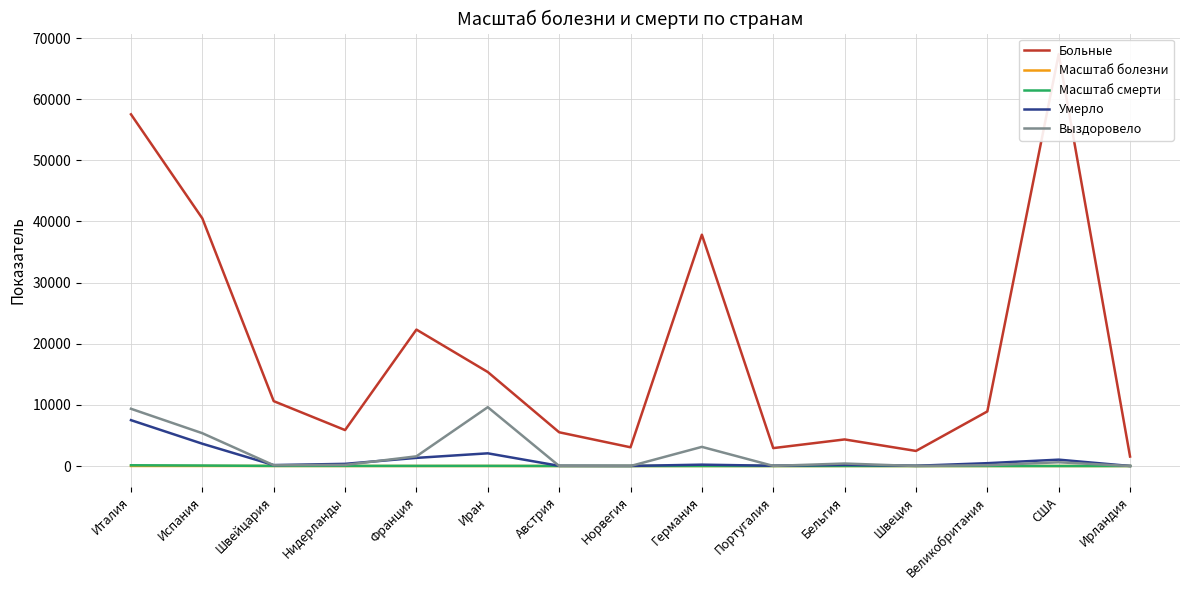

Which series changed the most between Испания and Швейцария?

Больные